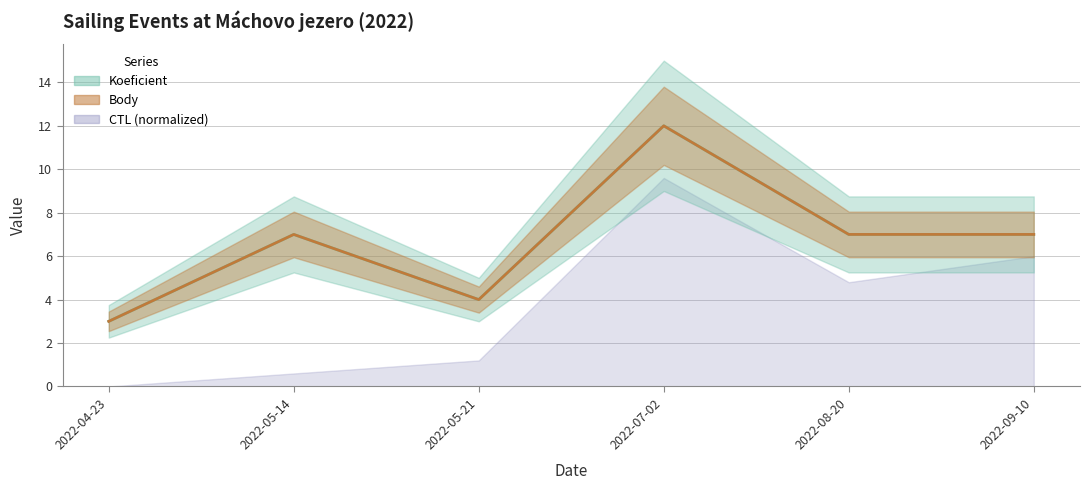

What is the difference between the maximum and second lowest values in the Koeficient series?

8